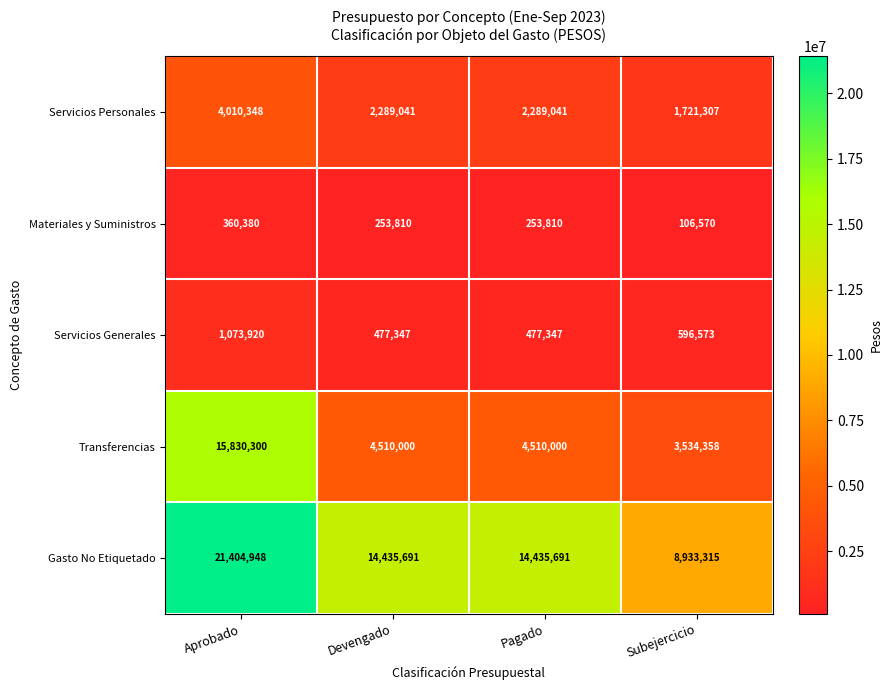

True or false: Materiales y Suministros has a value of 378854 at Pagado.

False